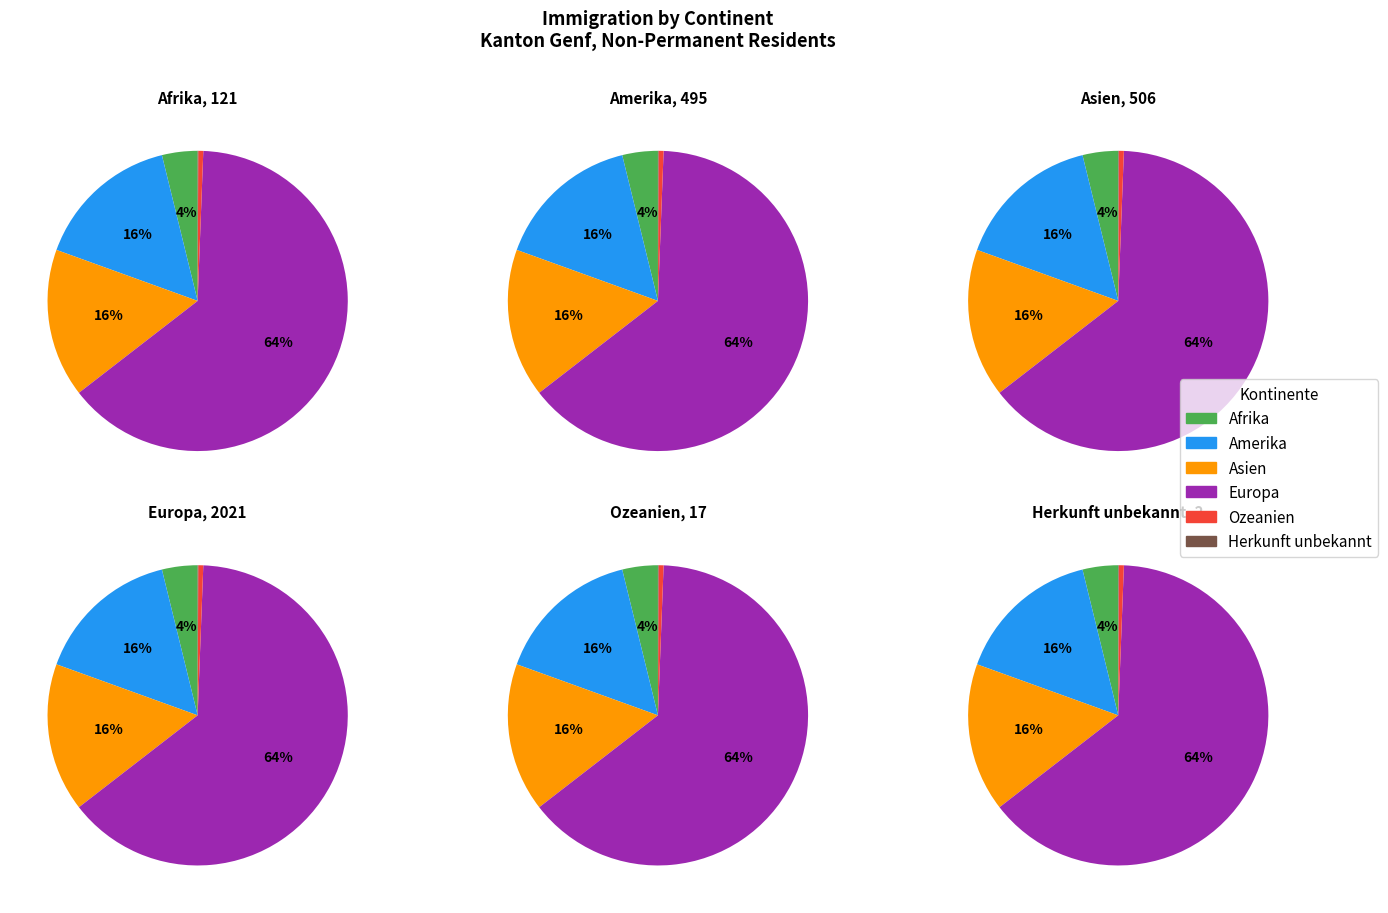

How many slices are in this pie chart?

6